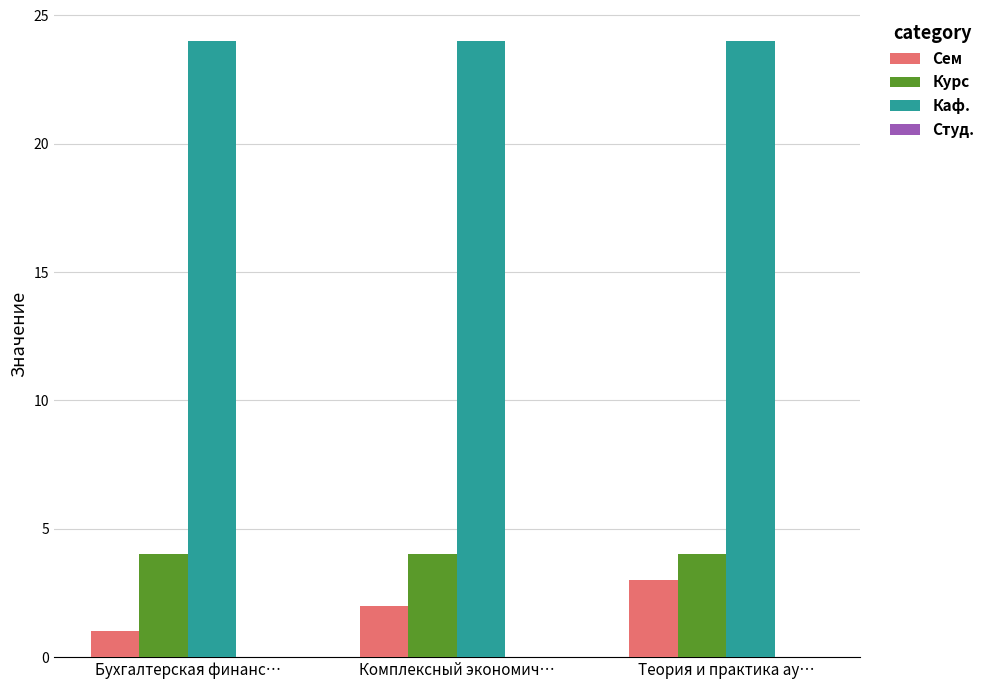

At which category is the sum across all series the highest?

Теория и практика ау…